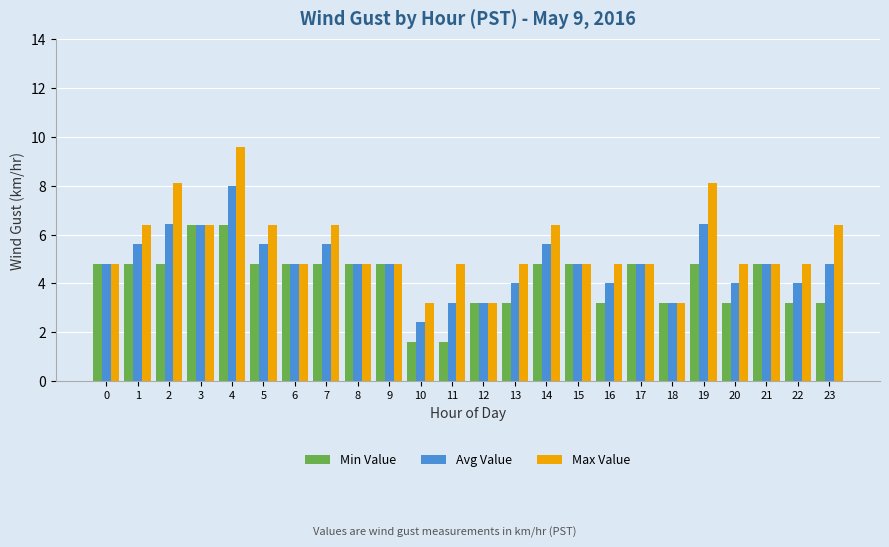

At 13, list the series in order from smallest to largest.

Min Value, Avg Value, Max Value